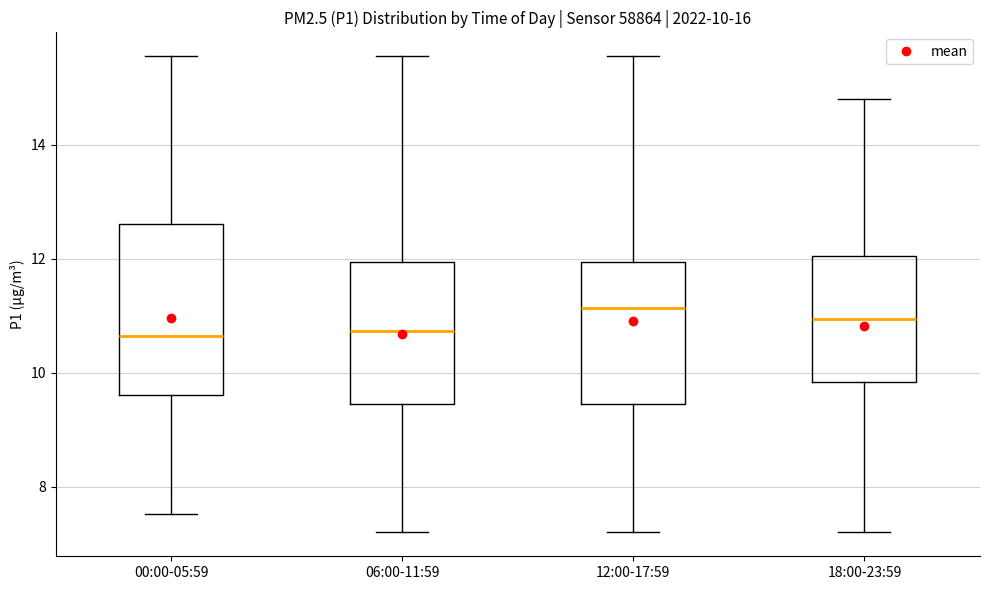

Comparing the boxes themselves (not the whiskers), which one is the tallest?

00:00-05:59